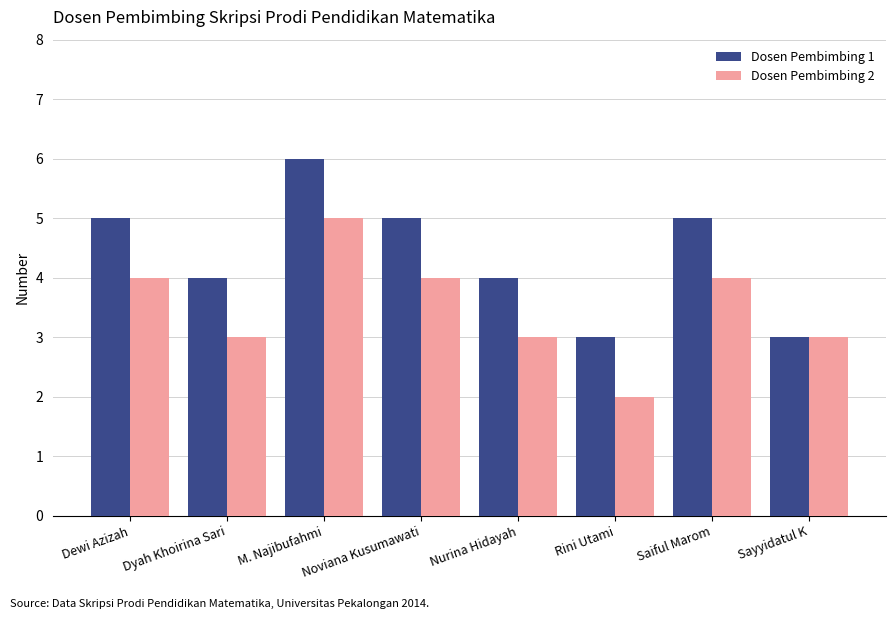

What is the label of the 6th bar from the left?

Rini Utami